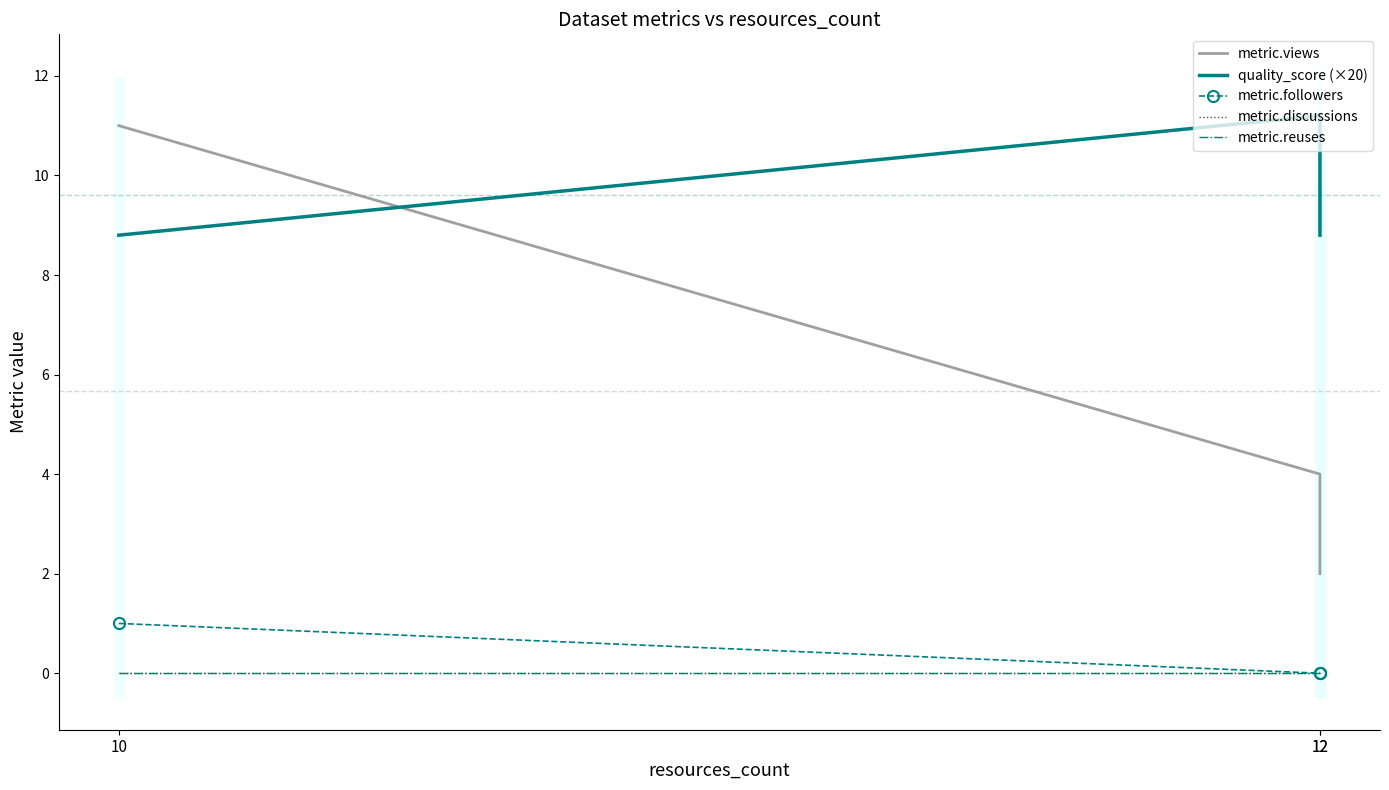

Reading right to left, list all the values displayed in this chart.

metric.views: 2.0	4.0	11.0
quality_score (×20): 8.8	11.2	8.8
metric.followers: 0.0	0.0	1.0
metric.discussions: 0.0	0.0	0.0
metric.reuses: 0.0	0.0	0.0